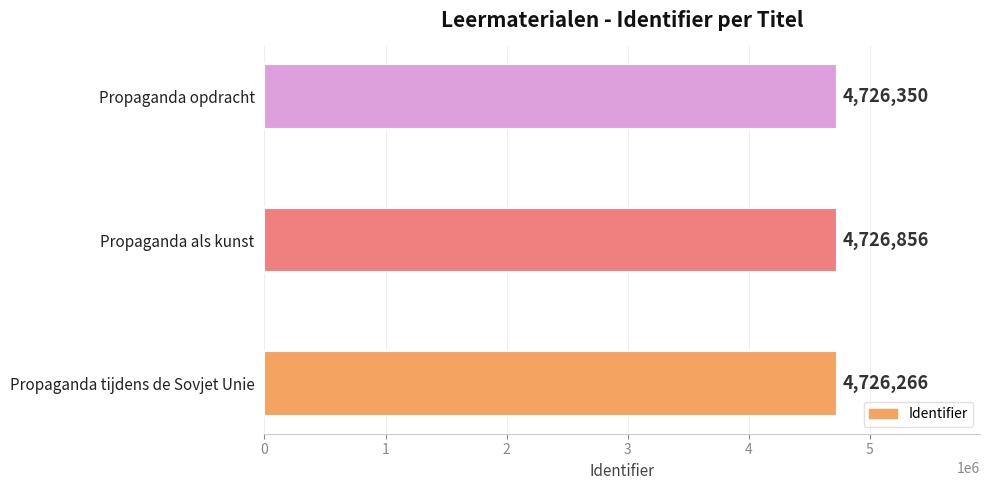

What is the minimum value shown in the chart?

4726266